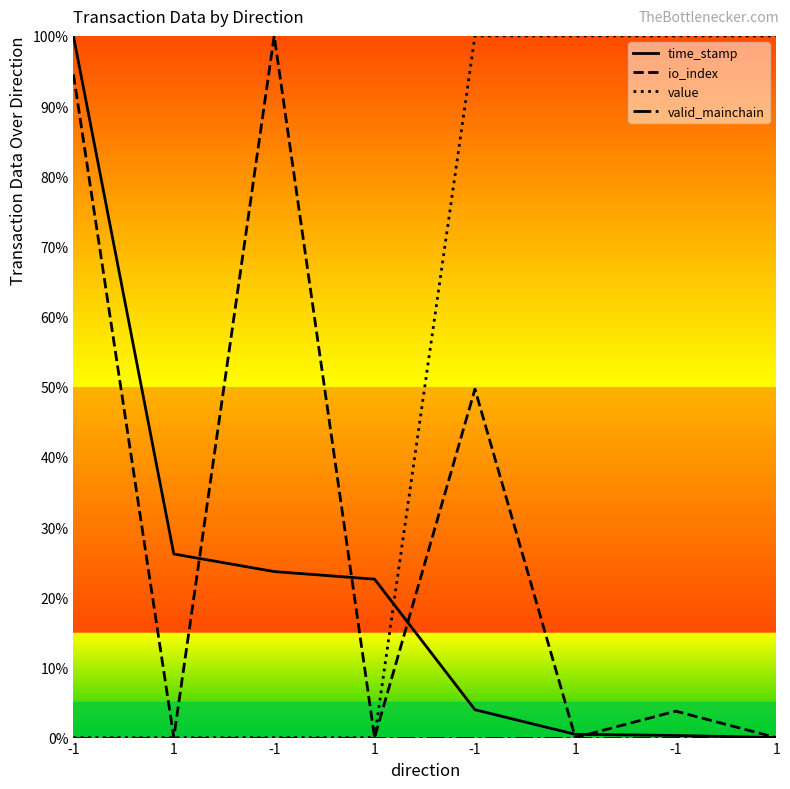

True or false: io_index and time_stamp cross at least once.

True